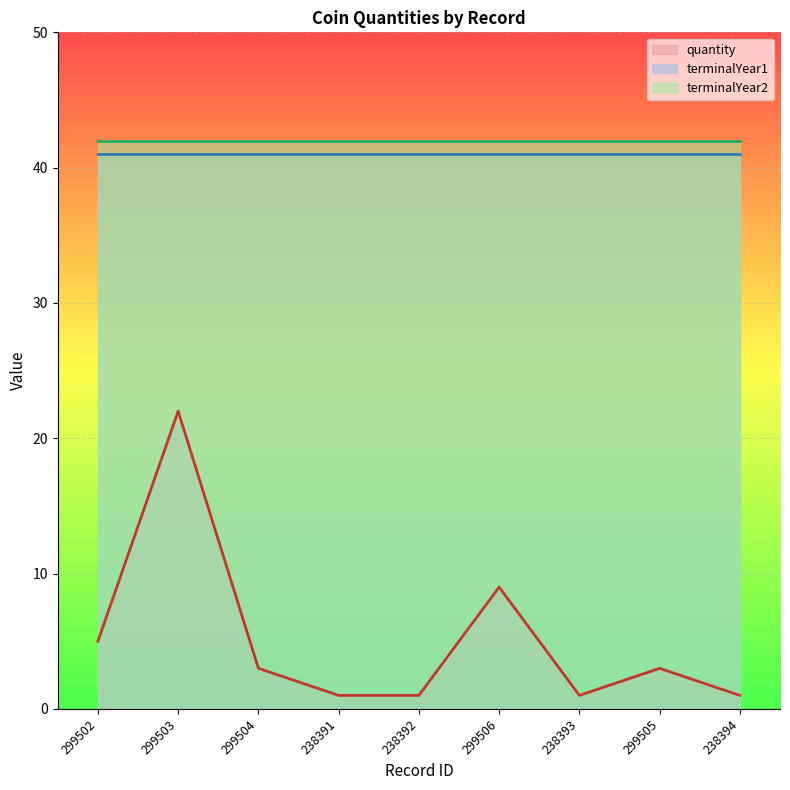

Reading left to right, transcribe all the data shown in this chart.

quantity: 5	22	3	1	1	9	1	3	1
terminalYear1: 41	41	41	41	41	41	41	41	41
terminalYear2: 42	42	42	42	42	42	42	42	42